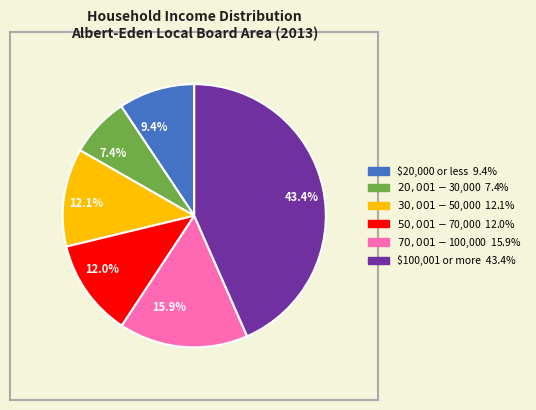

To the nearest percent, what is the difference between the largest and smallest slice percentages?

36%